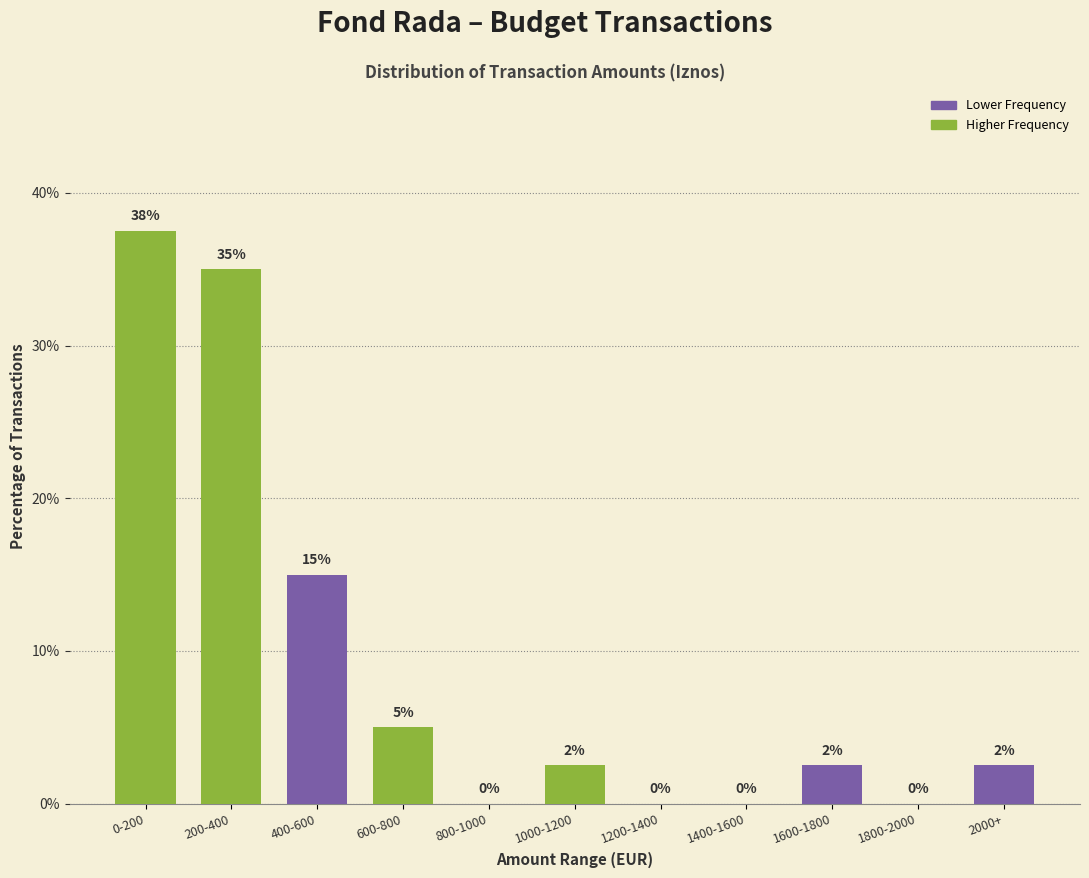

The value at 1000-1200 is 2.5. True or false?

True